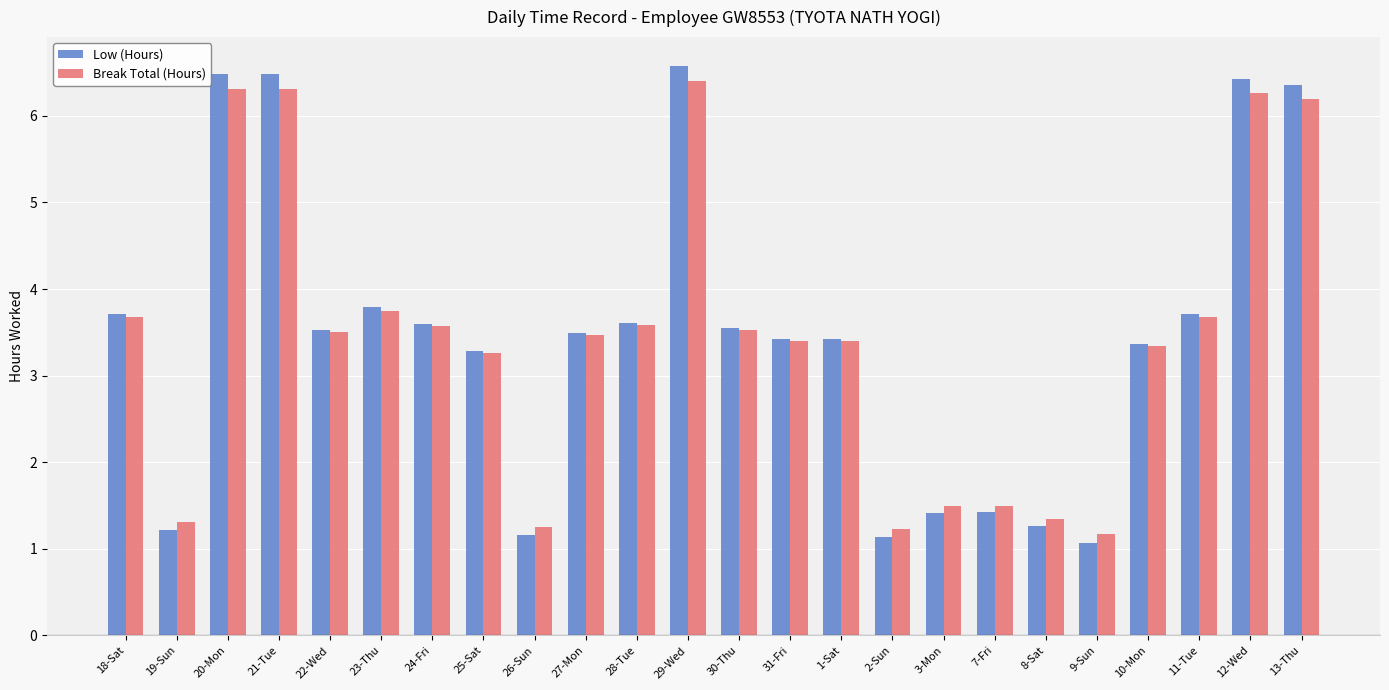

Count the number of data series in this chart.

2